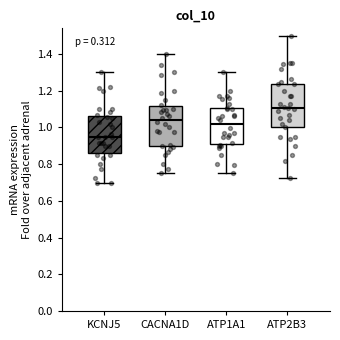

Reading left to right, transcribe this box plot: for each box, give where its median line is, the range the box spans, and where its two whiskers end, as read against the y-axis. The values are not printed on the chart, so give them approximately, as read against the axis.

KCNJ5: median 0.94, box 0.86 to 1.06, whiskers 0.70 to 1.30
CACNA1D: median 1.04, box 0.90 to 1.12, whiskers 0.76 to 1.40
ATP1A1: median 1.02, box 0.90 to 1.10, whiskers 0.76 to 1.30
ATP2B3: median 1.10, box 1.00 to 1.24, whiskers 0.72 to 1.50